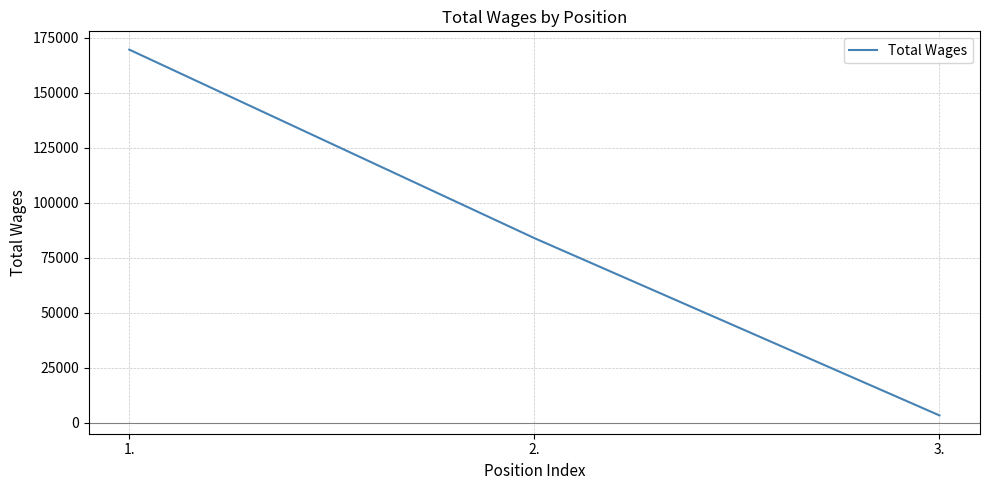

Count the number of categories in the chart.

3